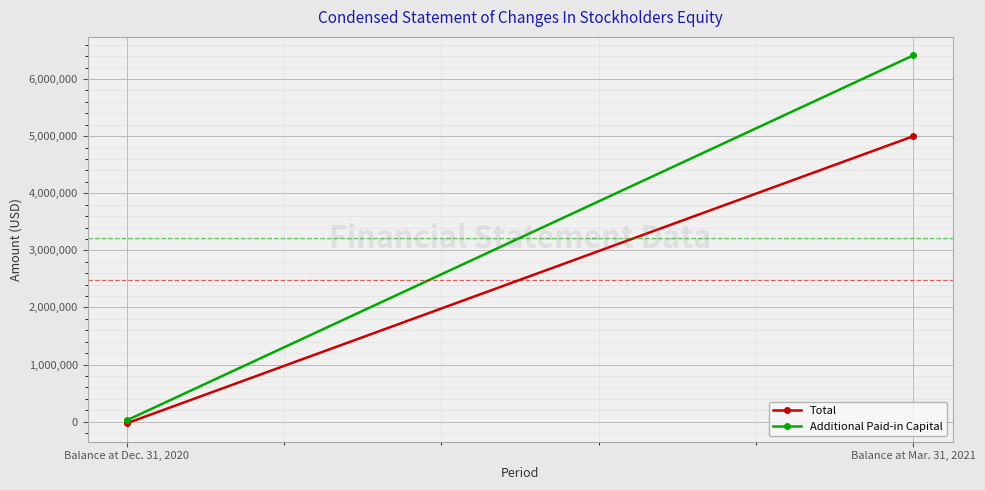

Rank the series by their average value, from lowest to highest.

Total, Additional Paid-in Capital